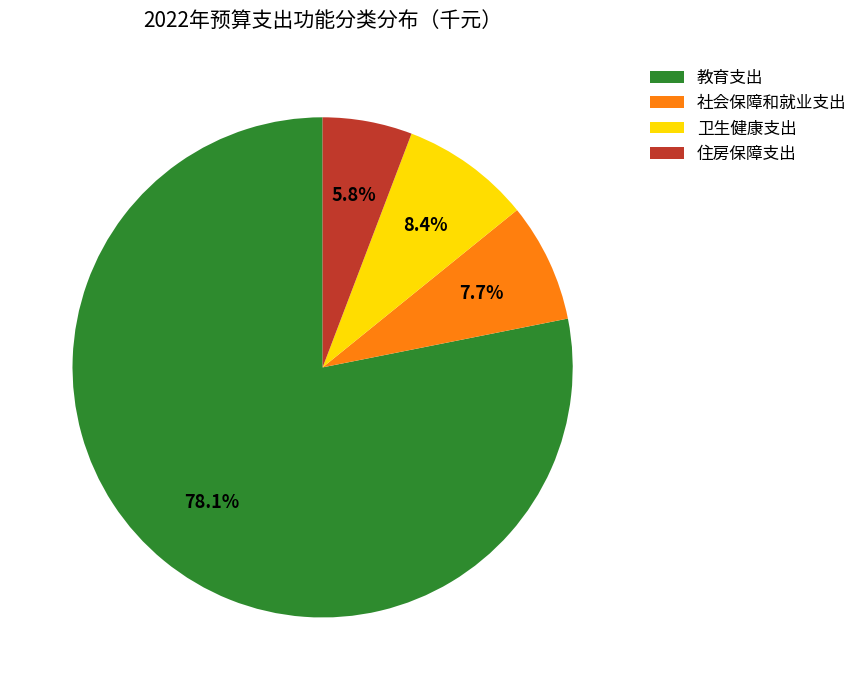

The 社会保障和就业支出 slice represents 15% of the pie. True or false?

False